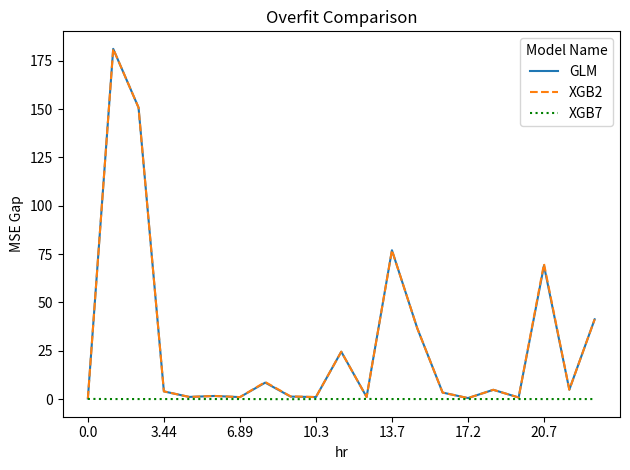

What is the difference between the maximum and minimum values in the XGB2 series?

180.9